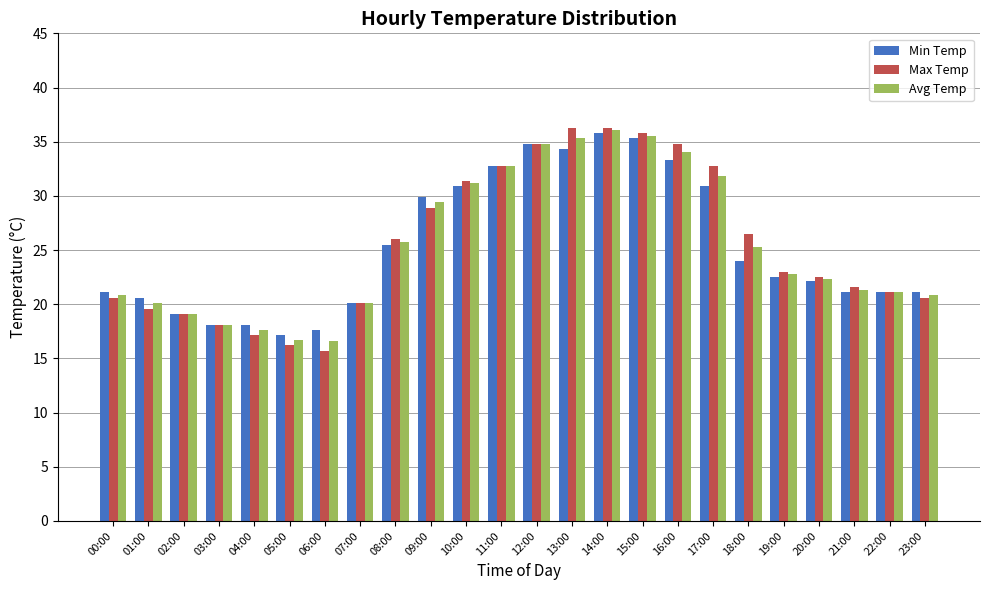

What position from the right is 13:00?

11